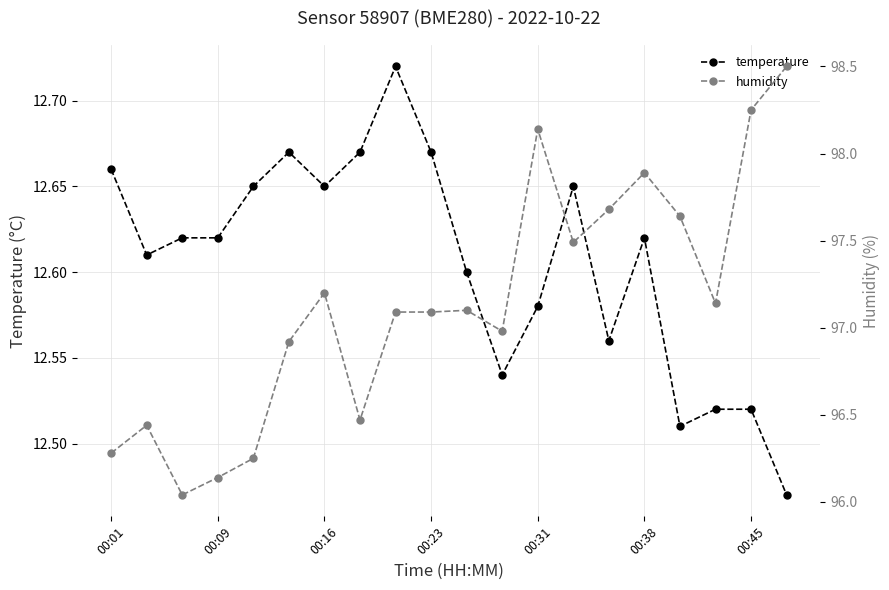

The temperature series shows 5.5 at 00:45. True or false?

False